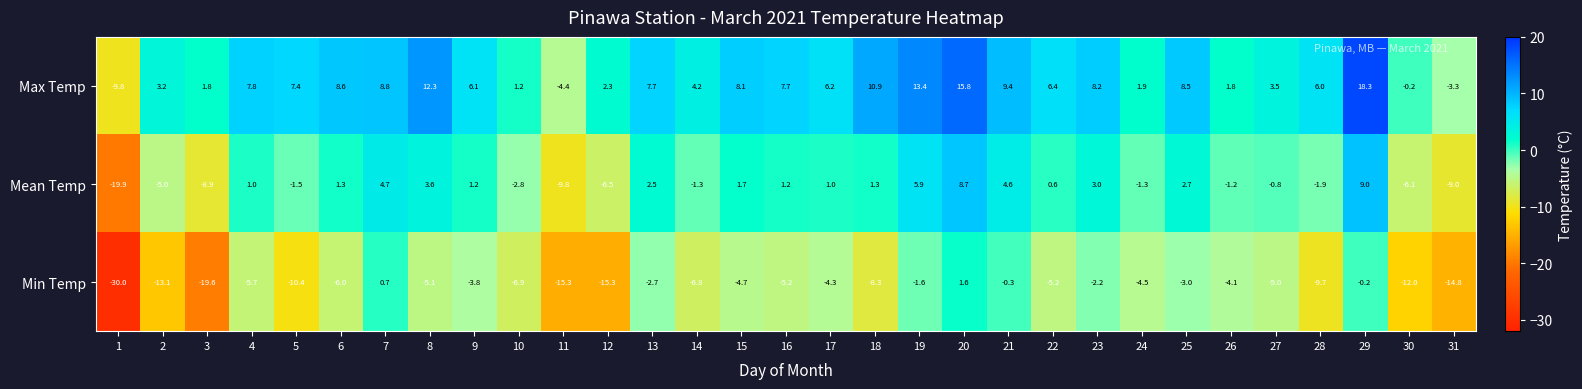

Where does the Min Temp series first go above -5?

7